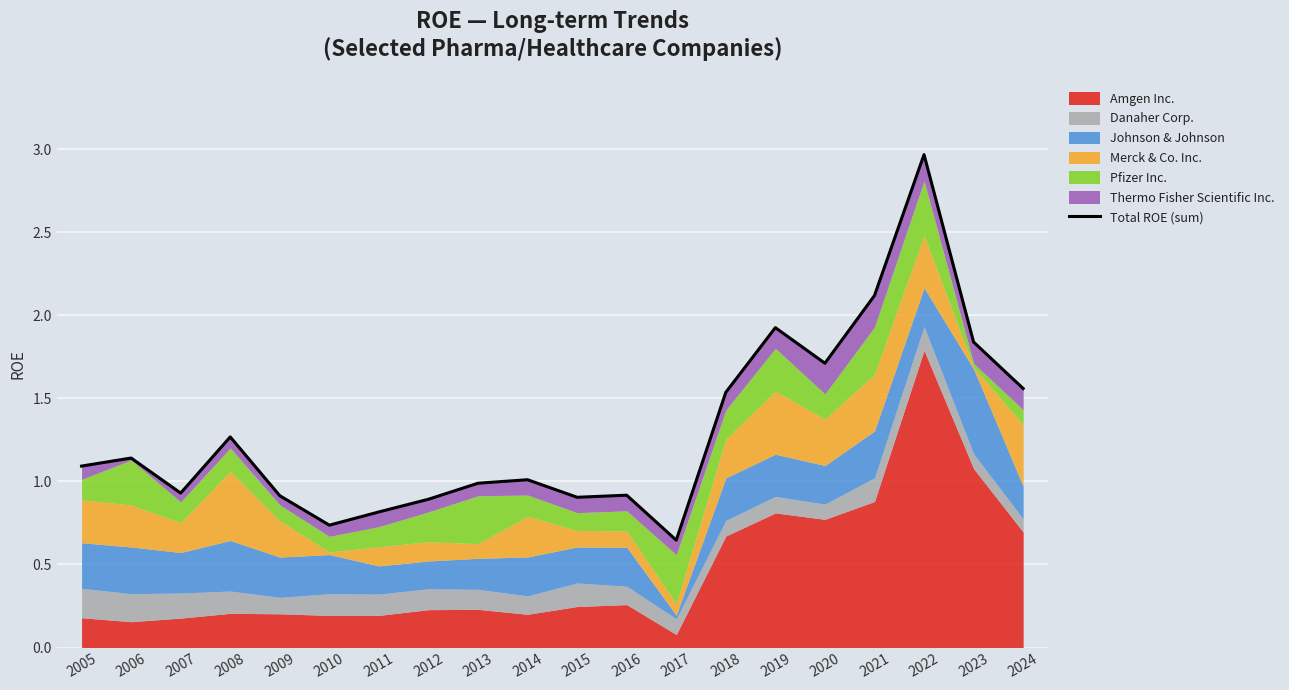

What is the value of the 13th point from the left?

0.6